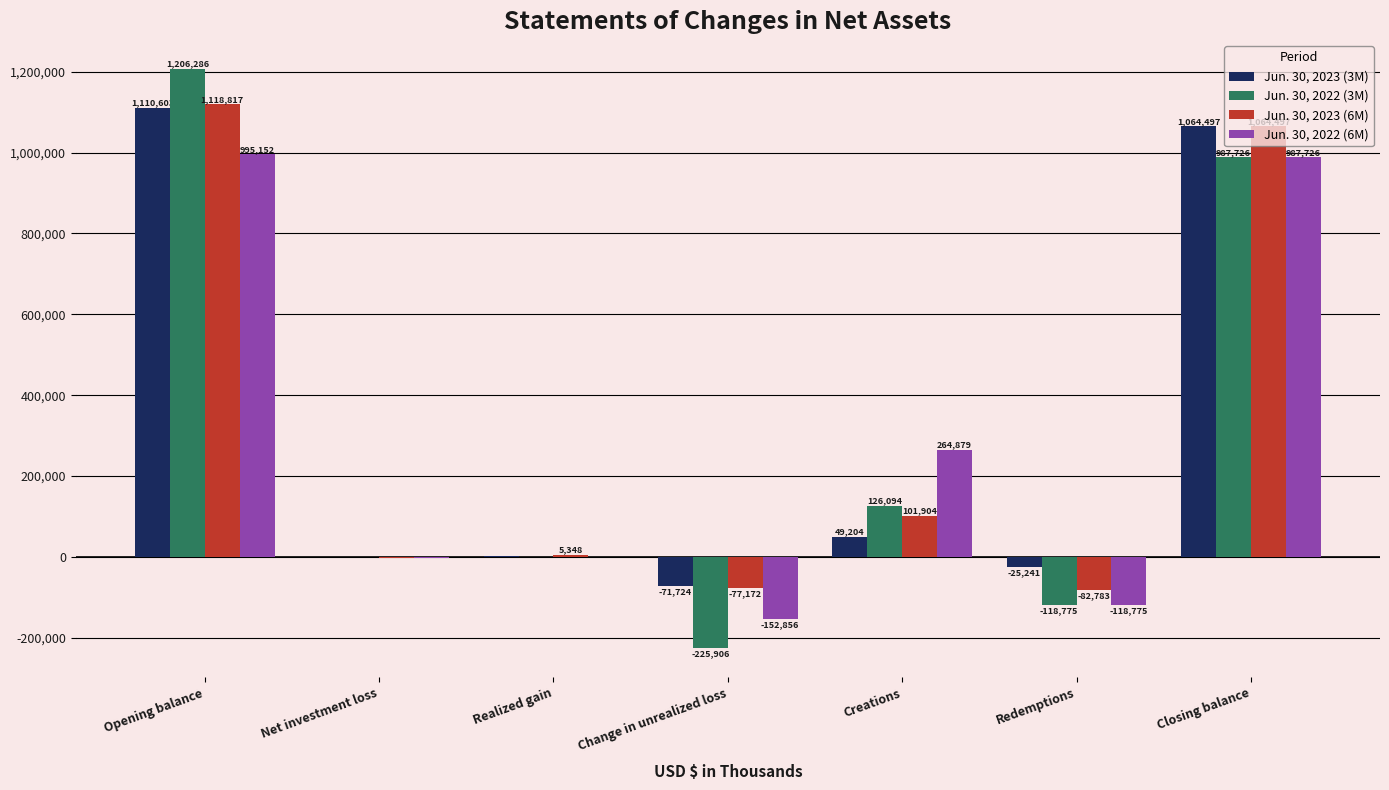

Between Realized gain and Creations, which series saw the biggest shift?

Jun. 30, 2022 (6M)